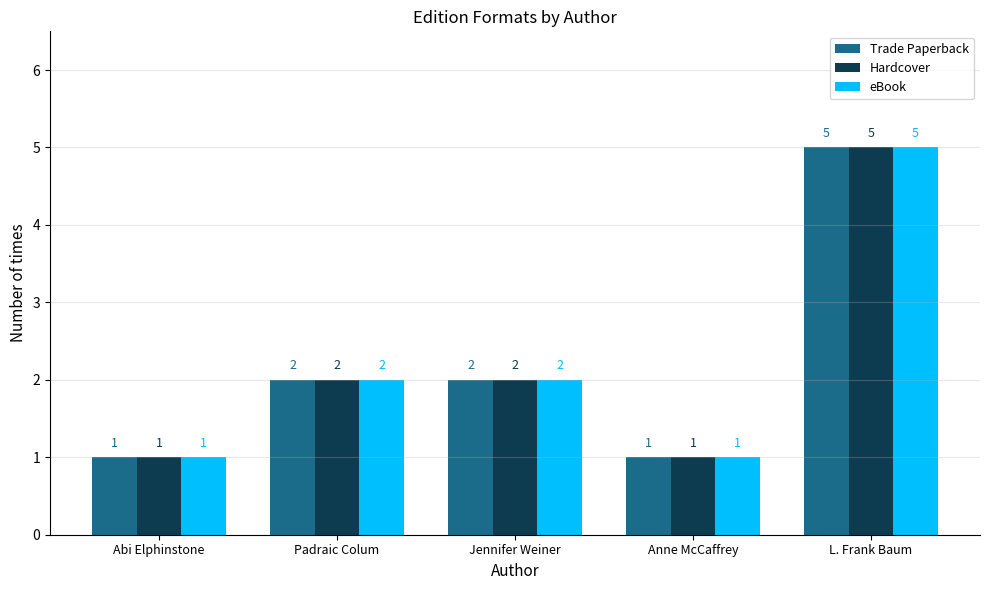

Which category has the highest value in the Hardcover series?

L. Frank Baum